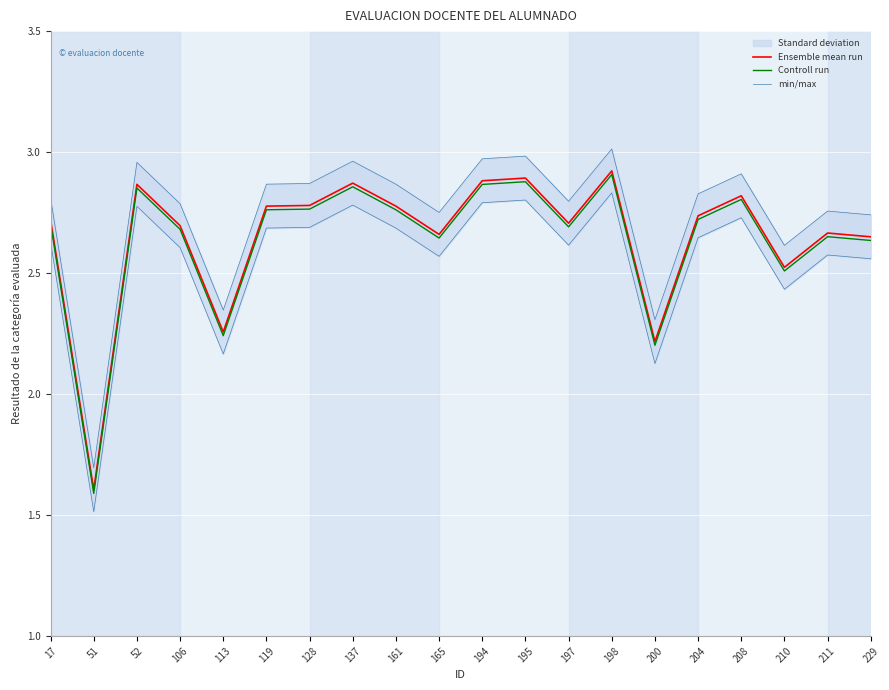

The value of min/max at 128 is 1.1. True or false?

False